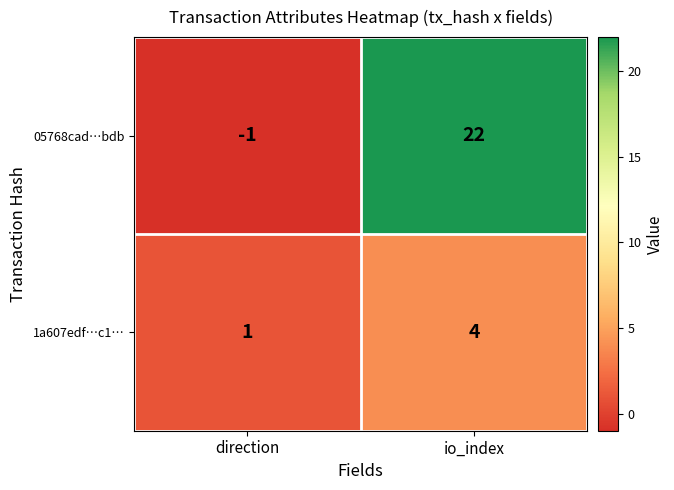

What is the difference between the maximum and minimum values in the 05768cad…bdb series?

23